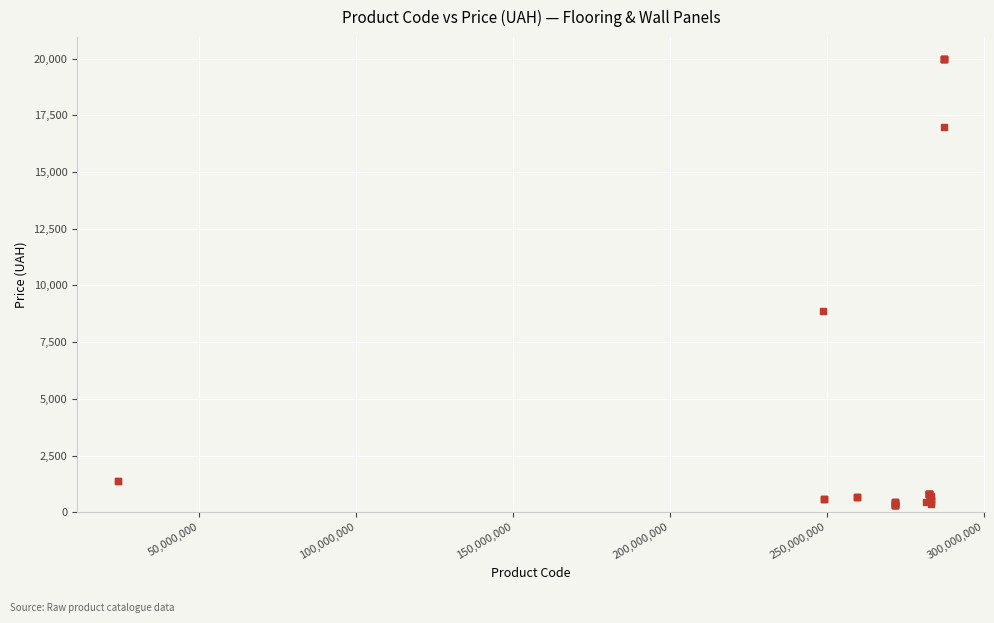

What Y value in the scatter plot is closest to 10137?

8856.7